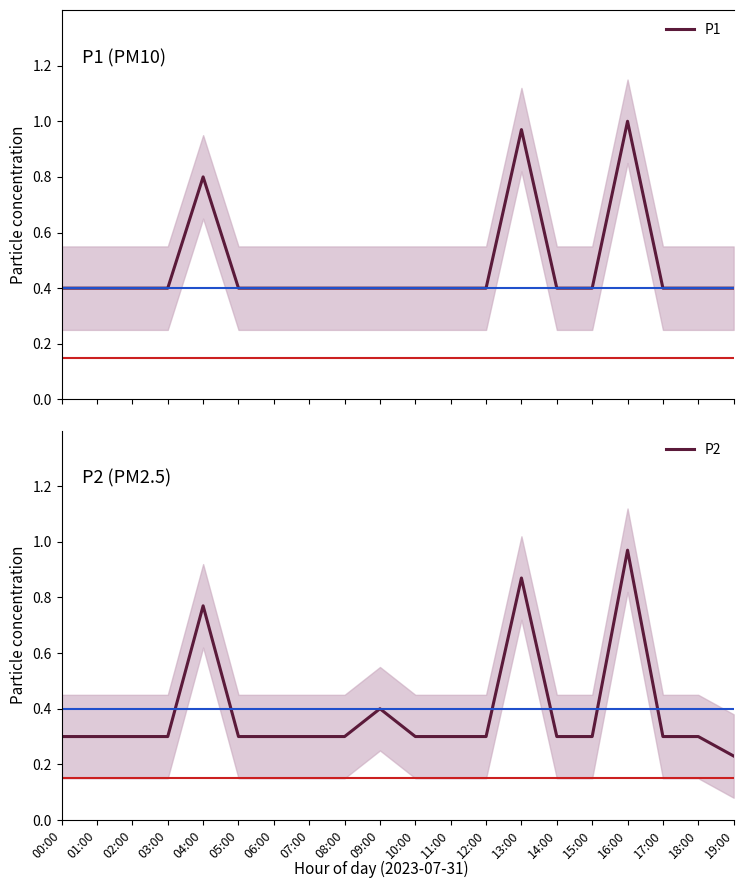

List the labels in order of P2 value, smallest first.

19:00, 00:00, 01:00, 02:00, 03:00, 05:00, 06:00, 07:00, 08:00, 10:00, 11:00, 12:00, 14:00, 15:00, 17:00, 18:00, 09:00, 04:00, 13:00, 16:00